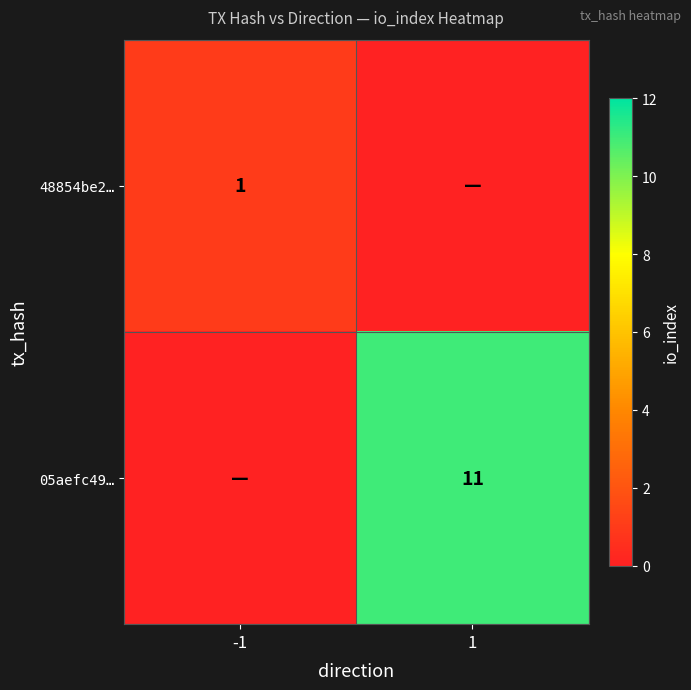

The 48854be2… series shows 1 at -1. True or false?

True